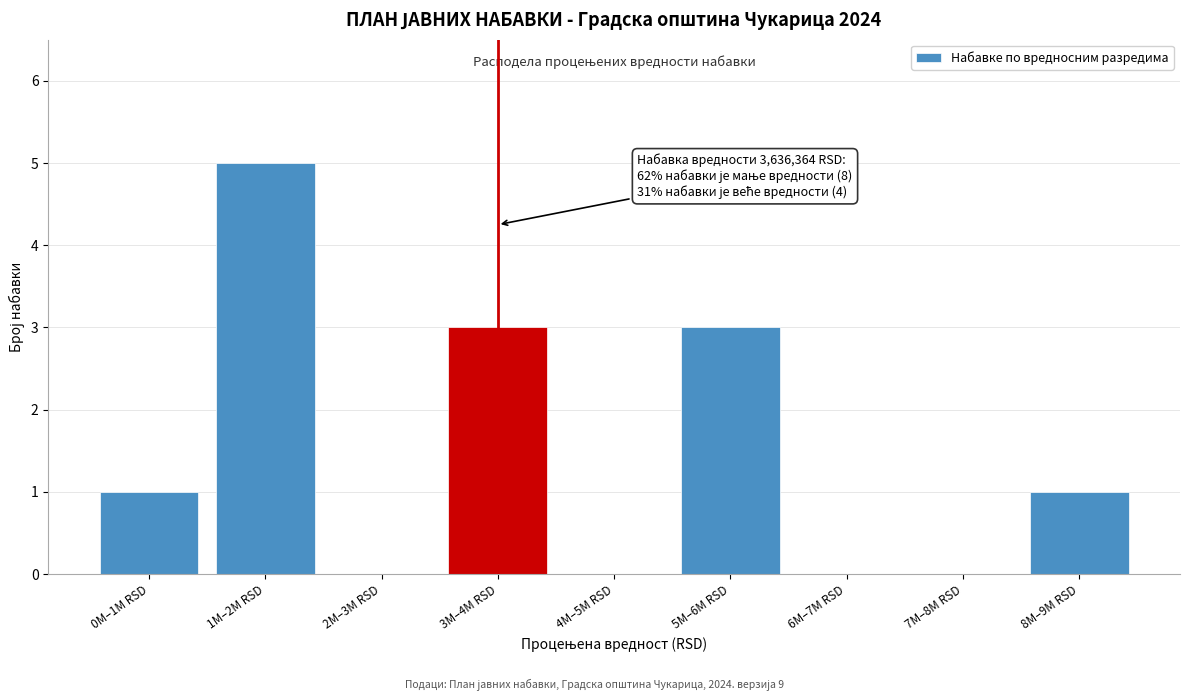

Reading right to left, transcribe all the data shown in this chart.

8M–9M RSD=1	7M–8M RSD=0	6M–7M RSD=0	5M–6M RSD=3	4M–5M RSD=0	3M–4M RSD=3	2M–3M RSD=0	1M–2M RSD=5	0M–1M RSD=1